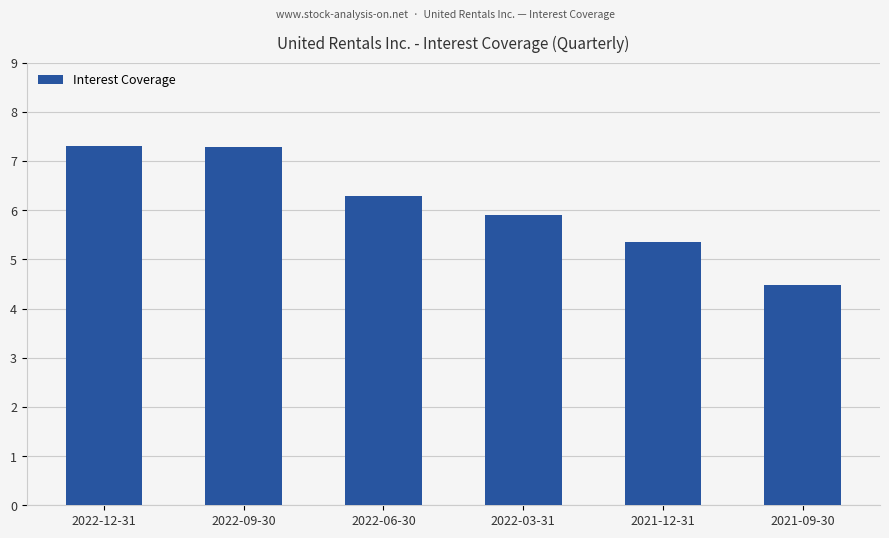

At which category does the chart reach its minimum across all series?

2021-09-30